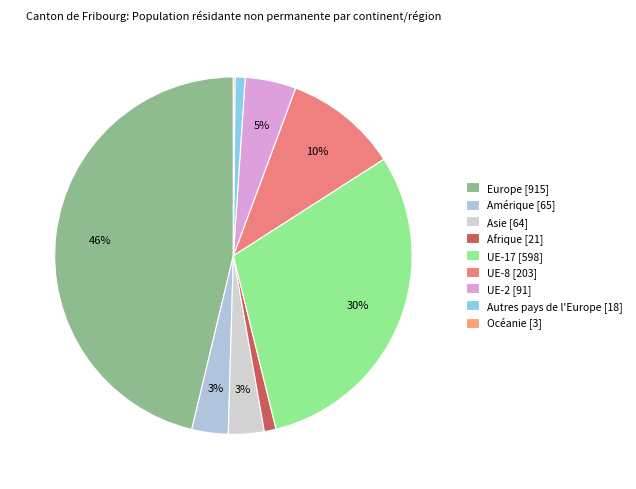

To the nearest percent, what portion does Asie represent?

3%